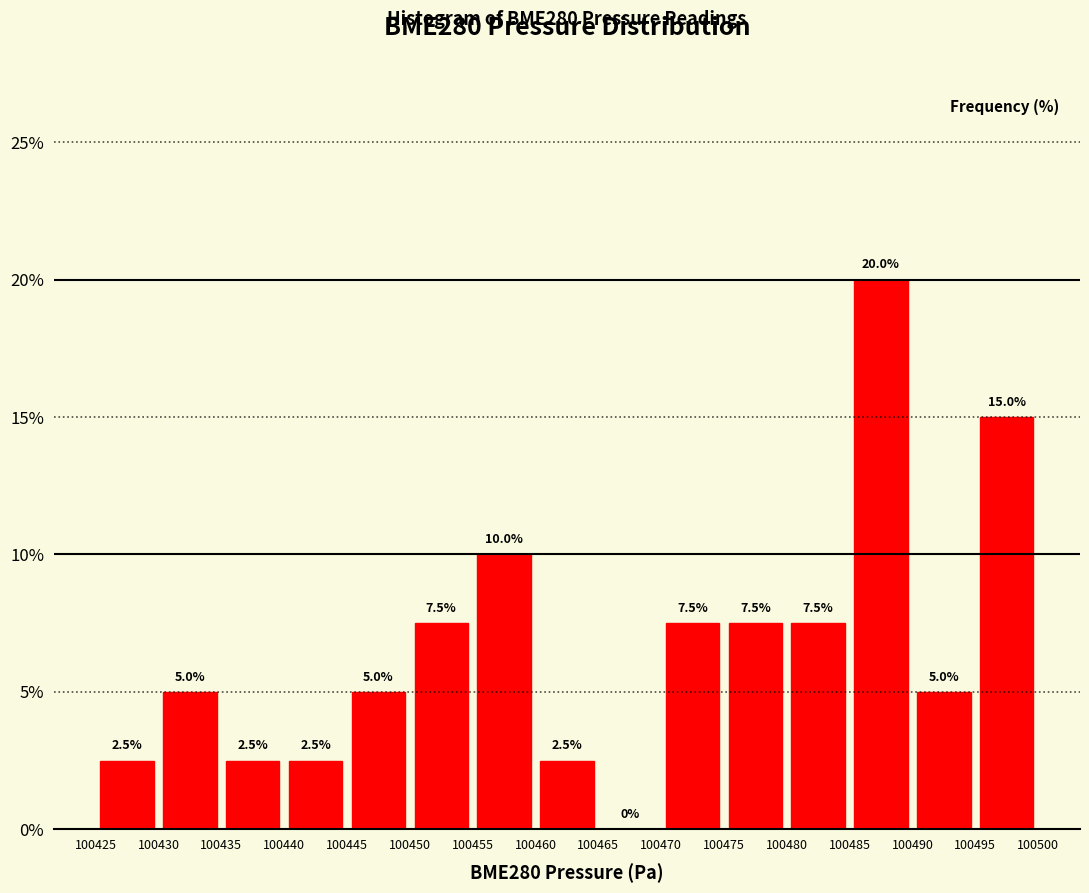

How tall is the bar that spans 100470 to 100475 on the x-axis?

7.5